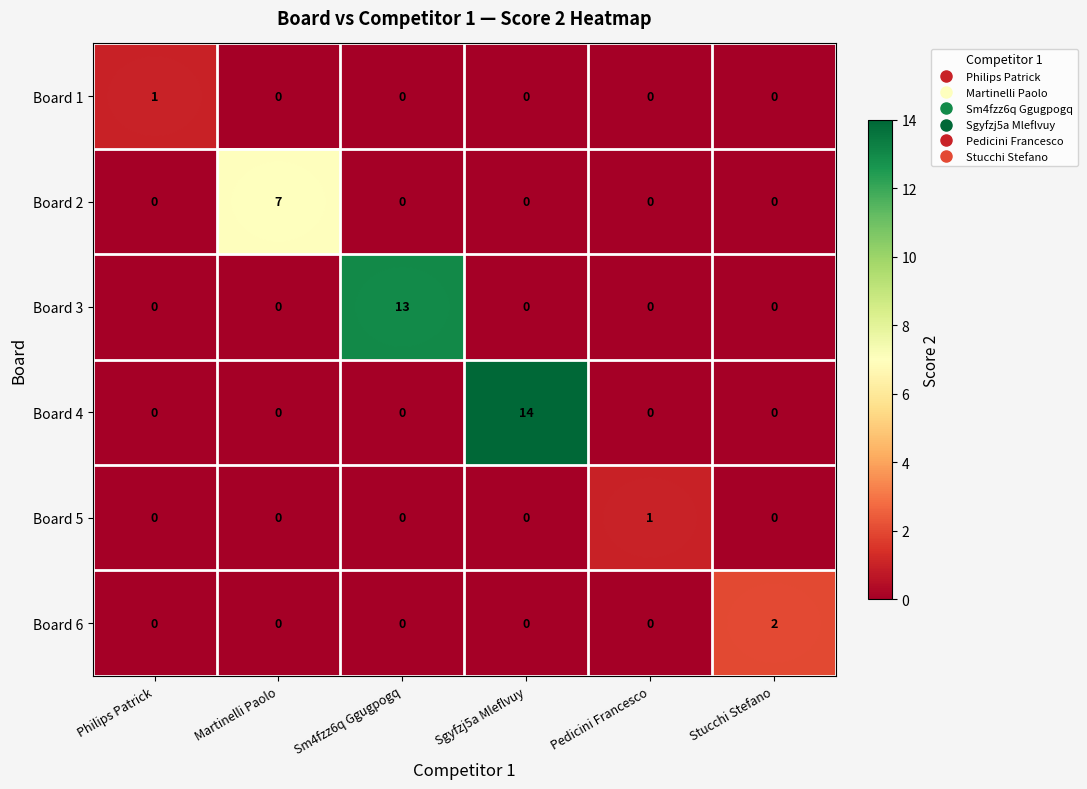

At which label is Board 6 closest to 1?

Philips Patrick